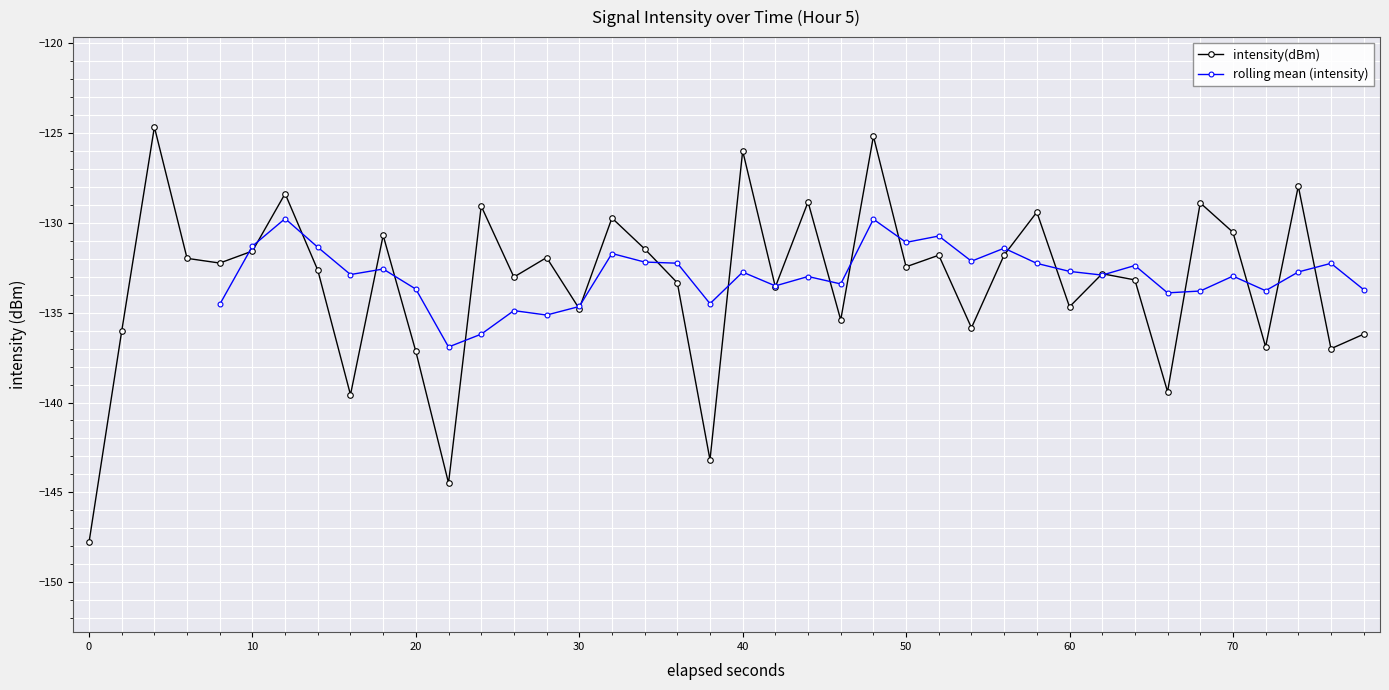

What is the lowest value of the intensity(dBm) series?

-147.8